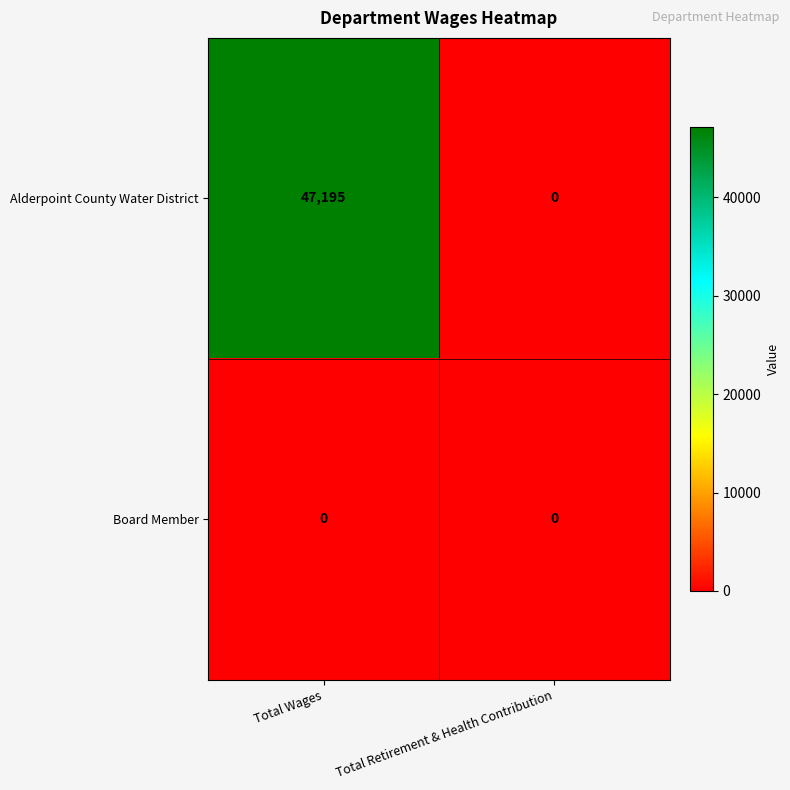

Reading left to right, transcribe all the data shown in this chart.

Alderpoint County Water District: 47195	0
Board Member: 0	0